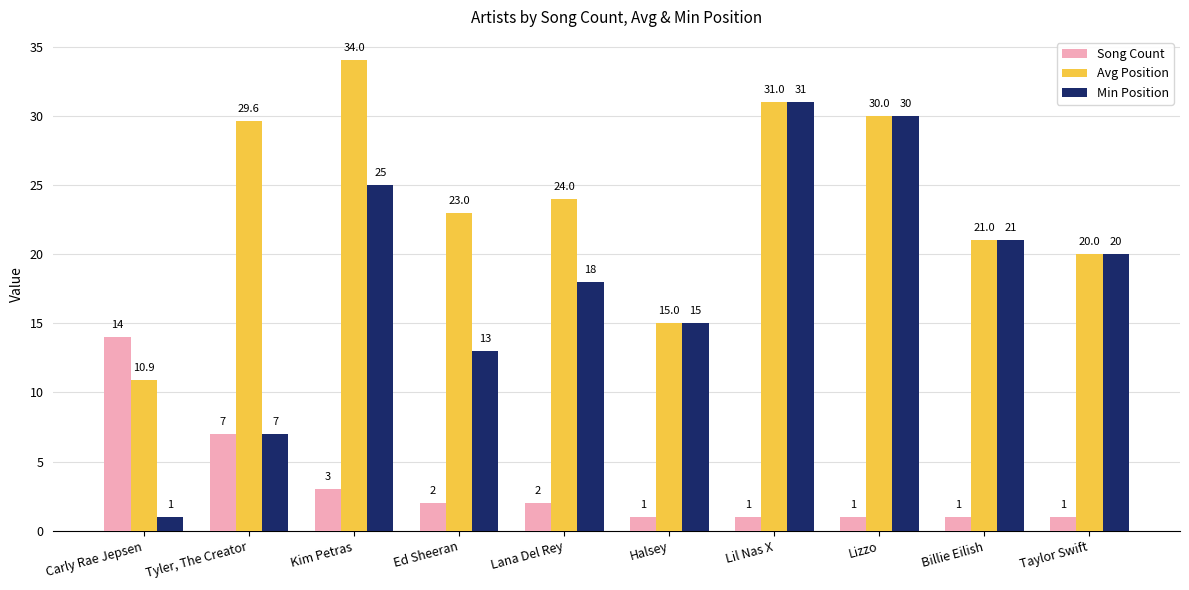

Which series has the largest total across all categories?

Avg Position